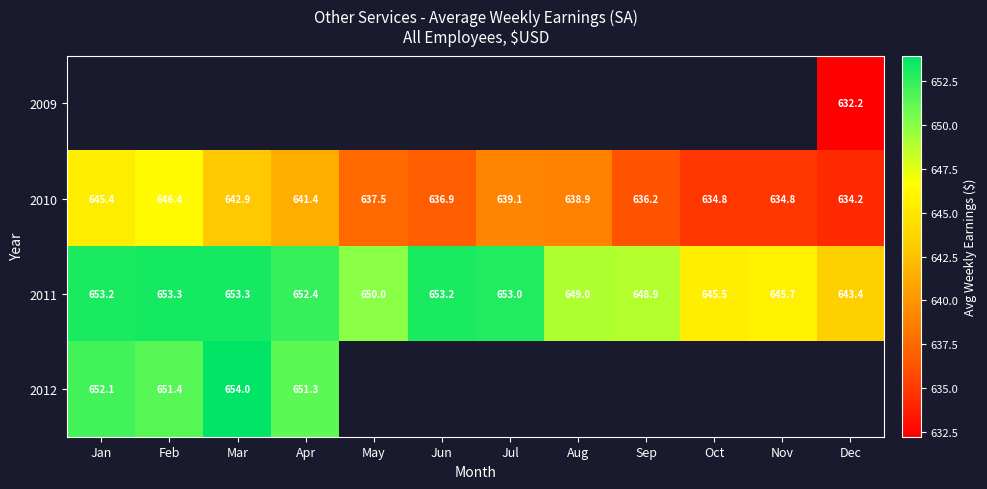

Where does the 2010 series first go above 638?

Jan